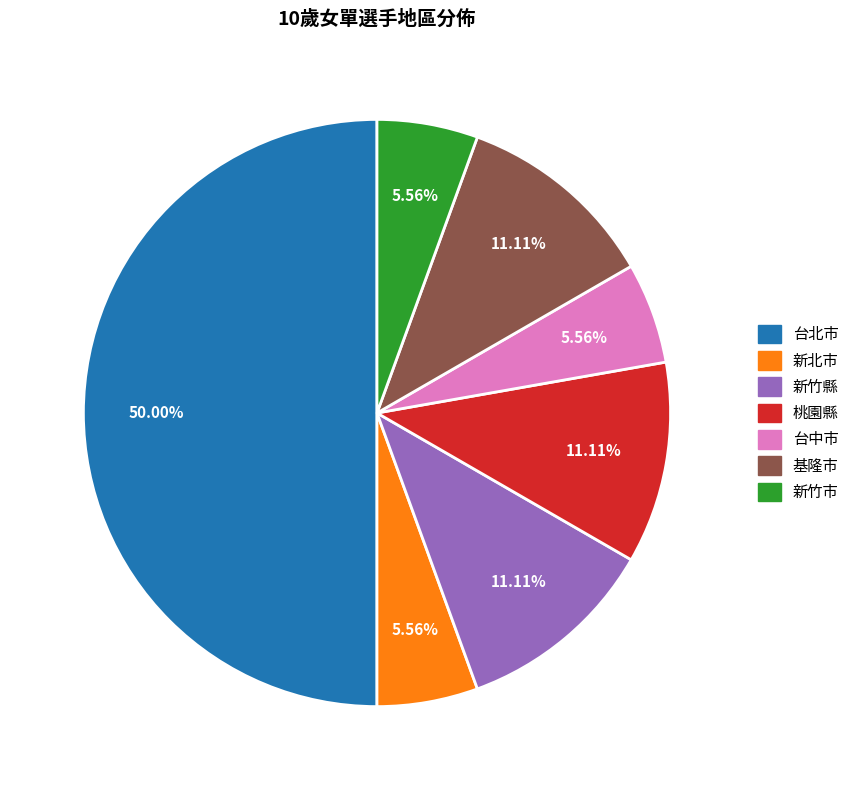

To the nearest percent, what is the average slice percentage?

14%